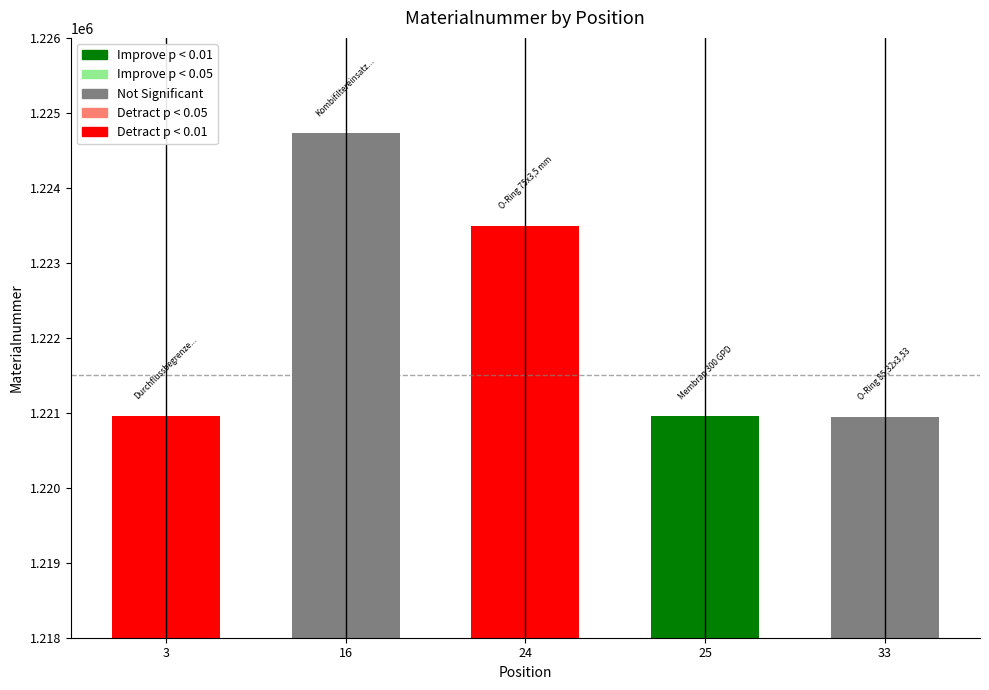

What is the sum of the values at 16 and 24?

2448221